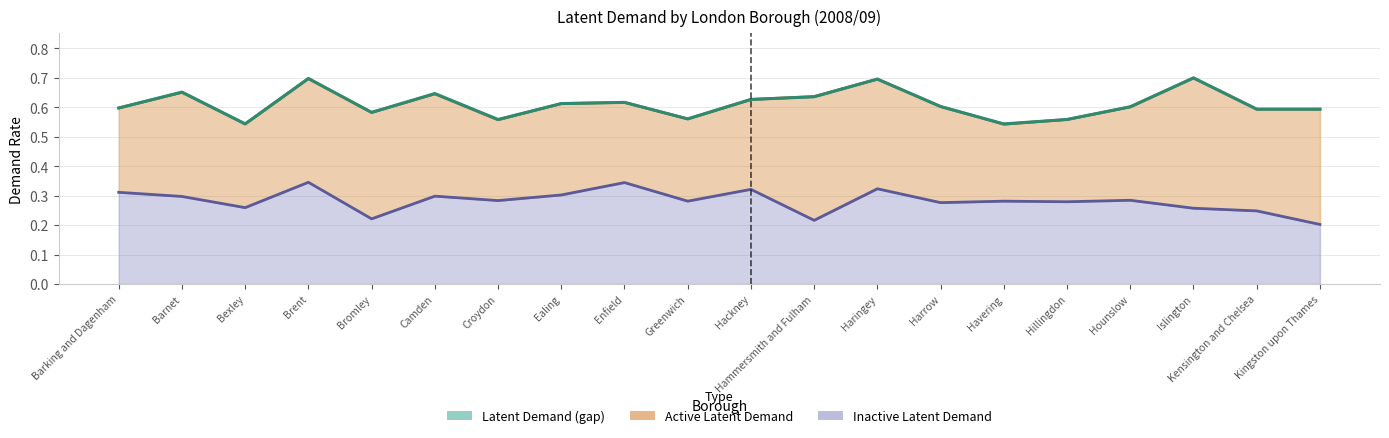

Which series has the largest range (max minus min)?

Latent Demand